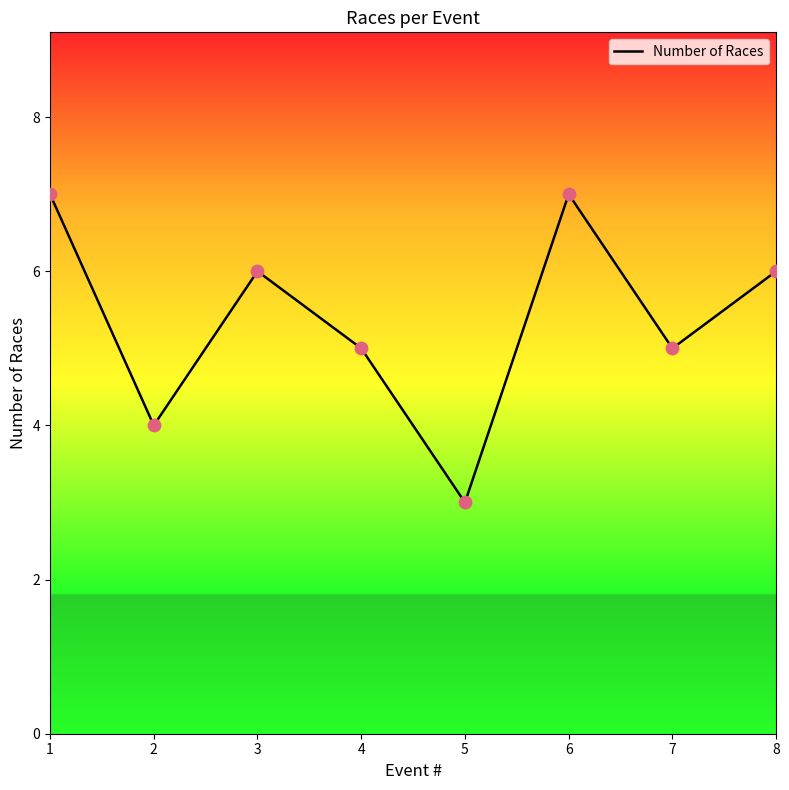

What is the change in value from 1 to 8?

-1